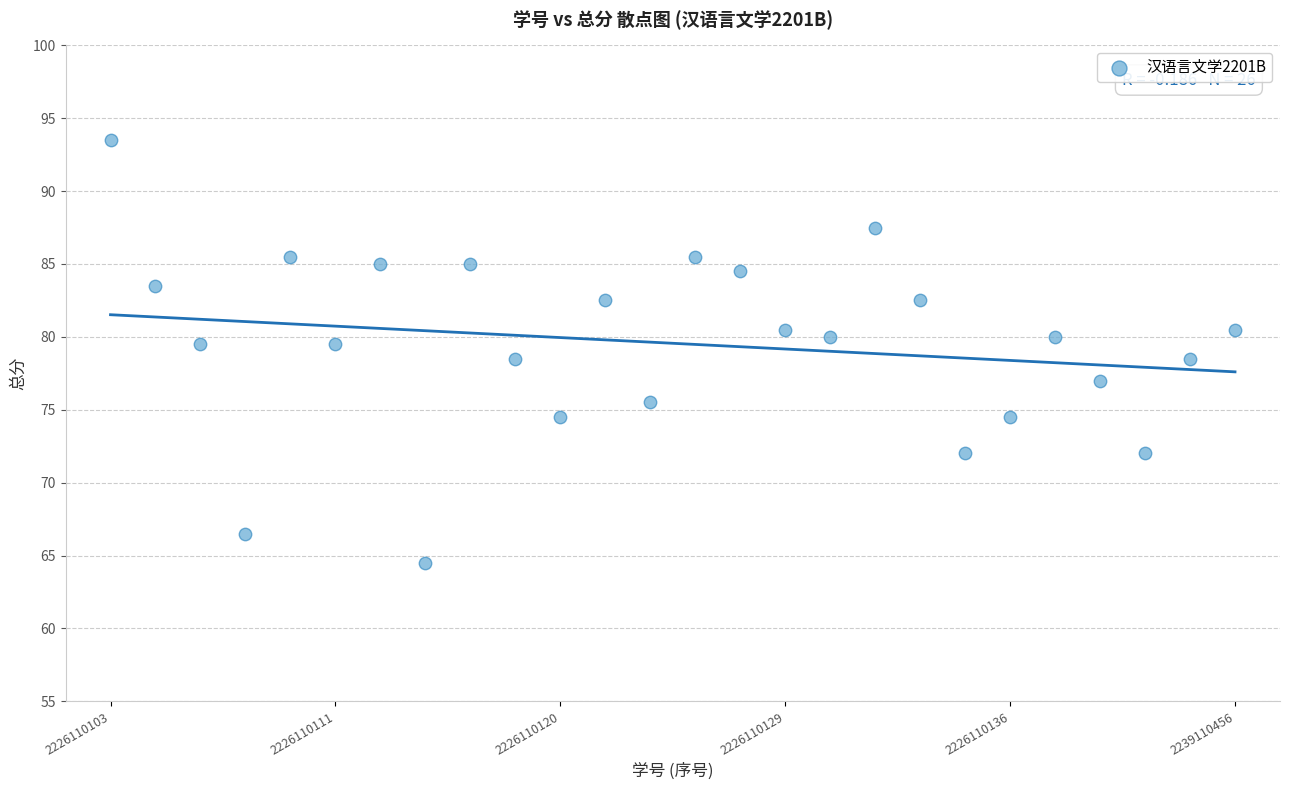

What is the range of Y values (max minus min)?

29.0